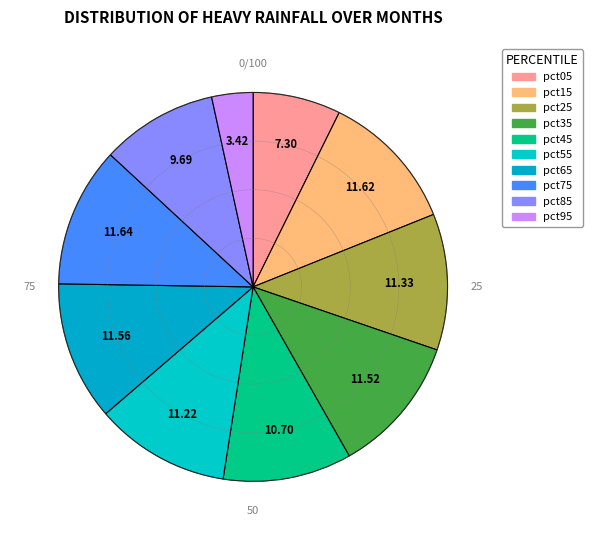

True or false: pct85 accounts for 24% of the total.

False